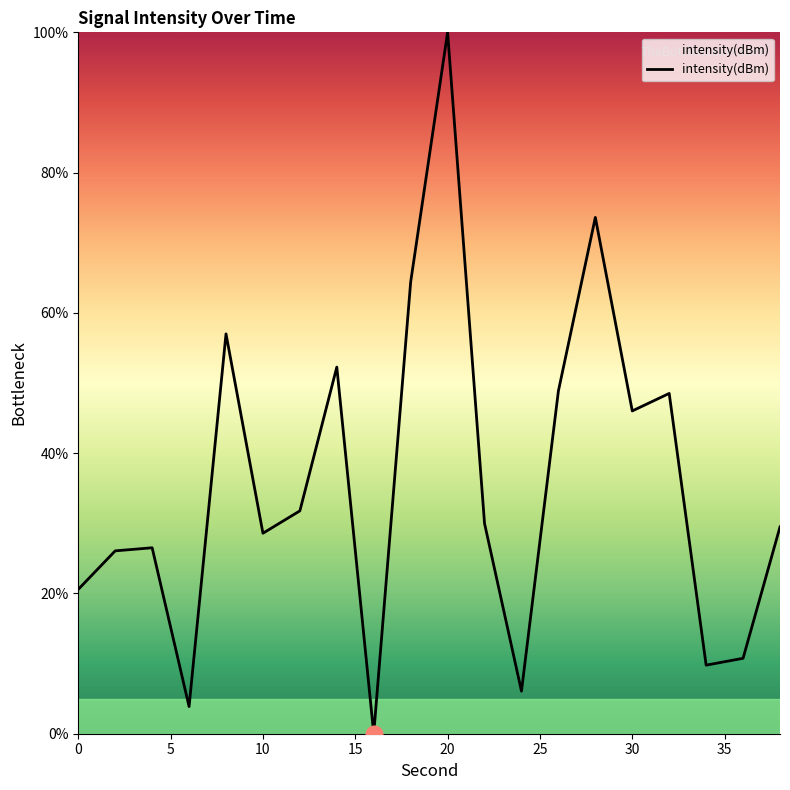

What is the greatest value displayed?

100.0